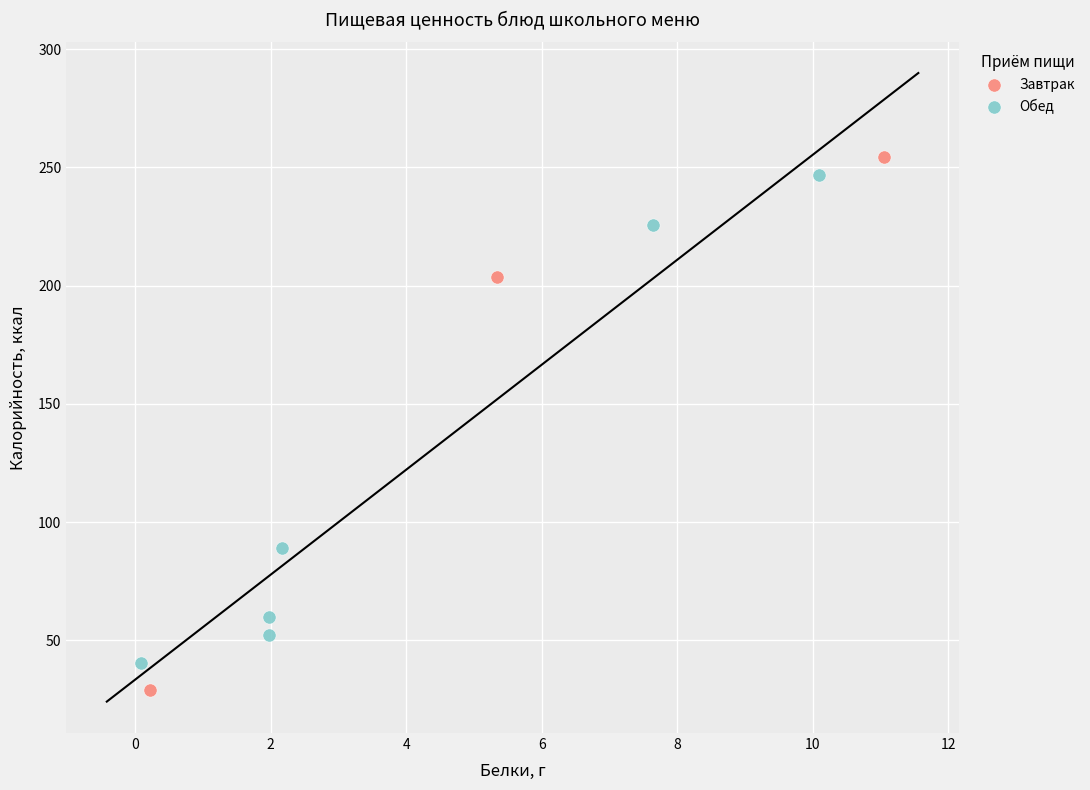

What are all the series names shown in the legend?

Завтрак, Обед